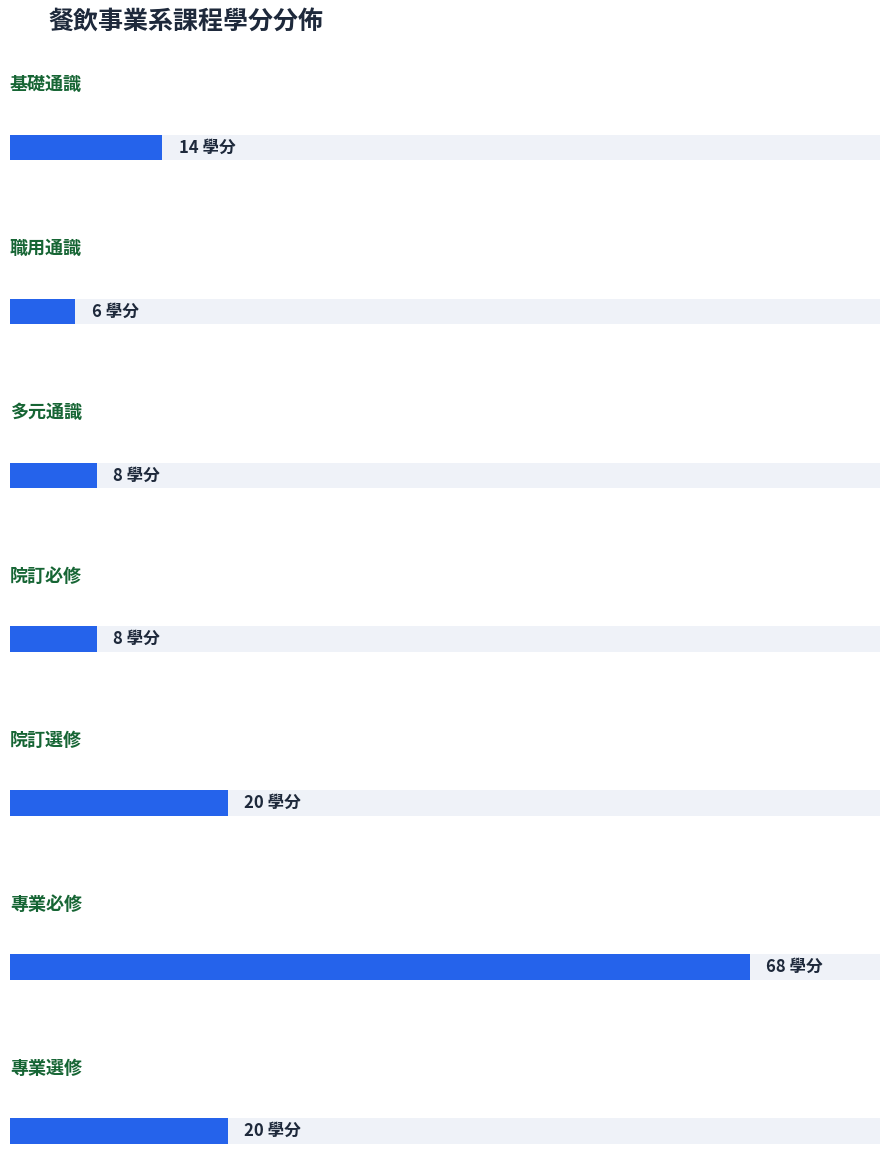

How many bars are there in total?

7